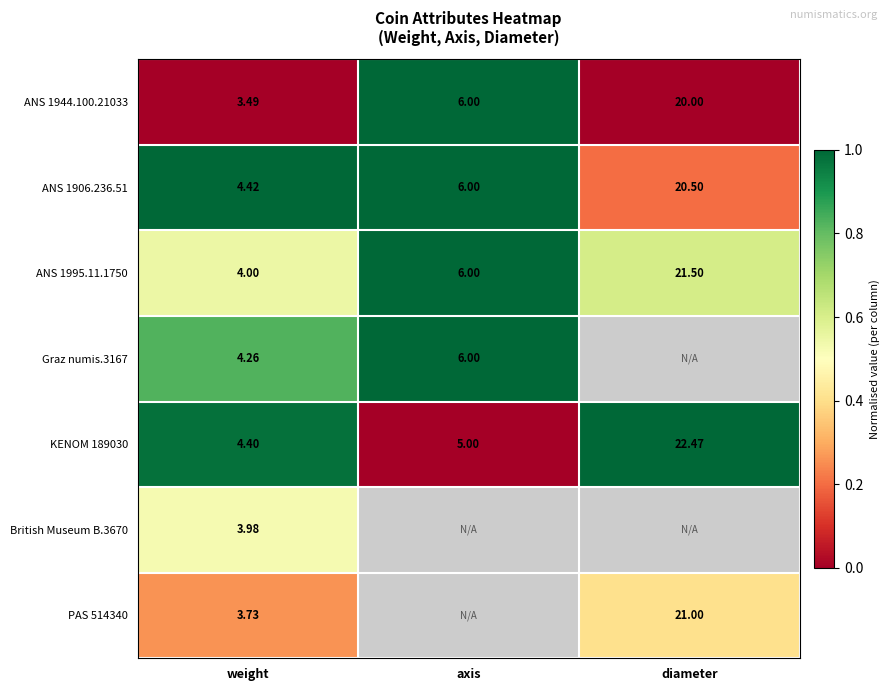

At which category is the sum across all series the highest?

weight